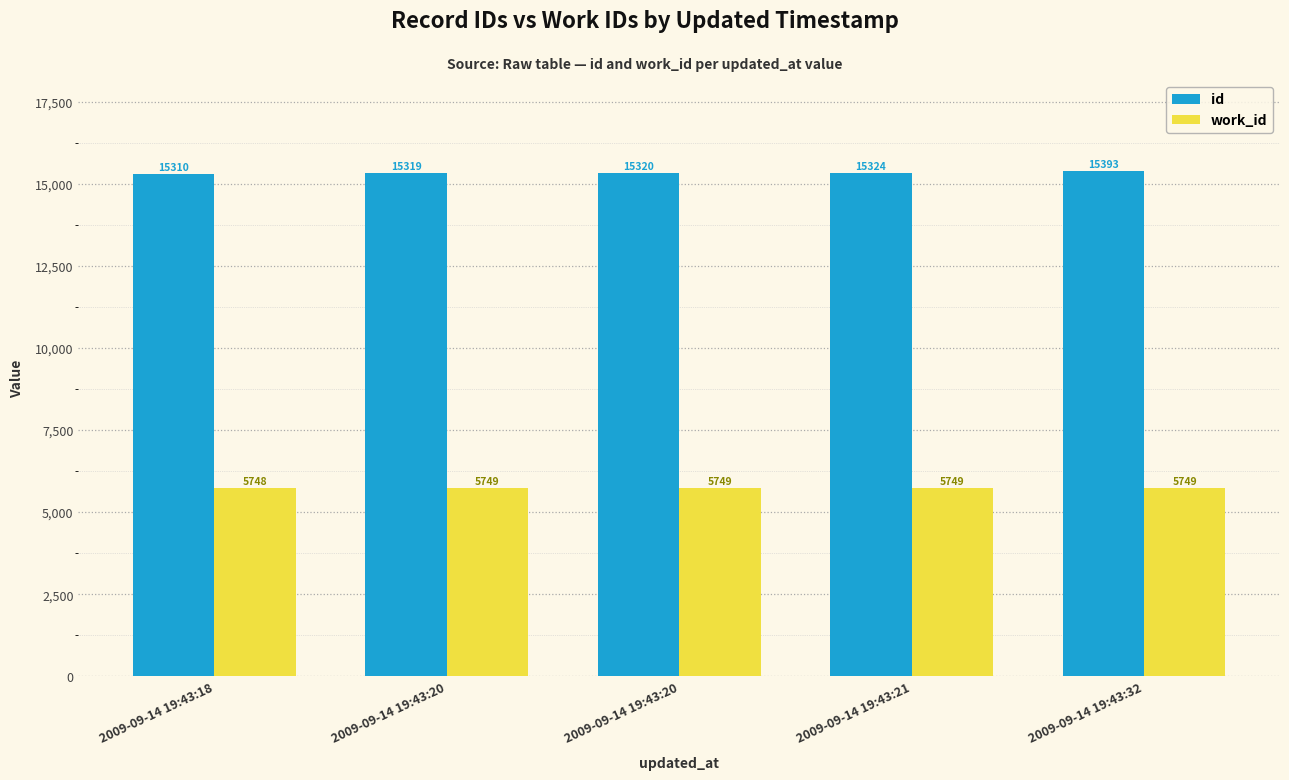

Does the chart contain stacked bars?

No